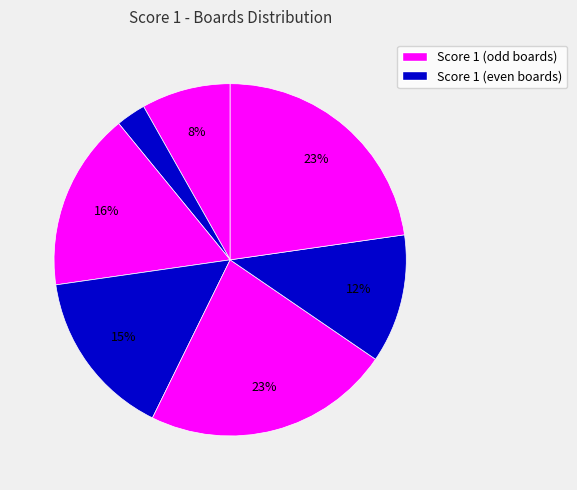

How many slices are in this pie chart?

7